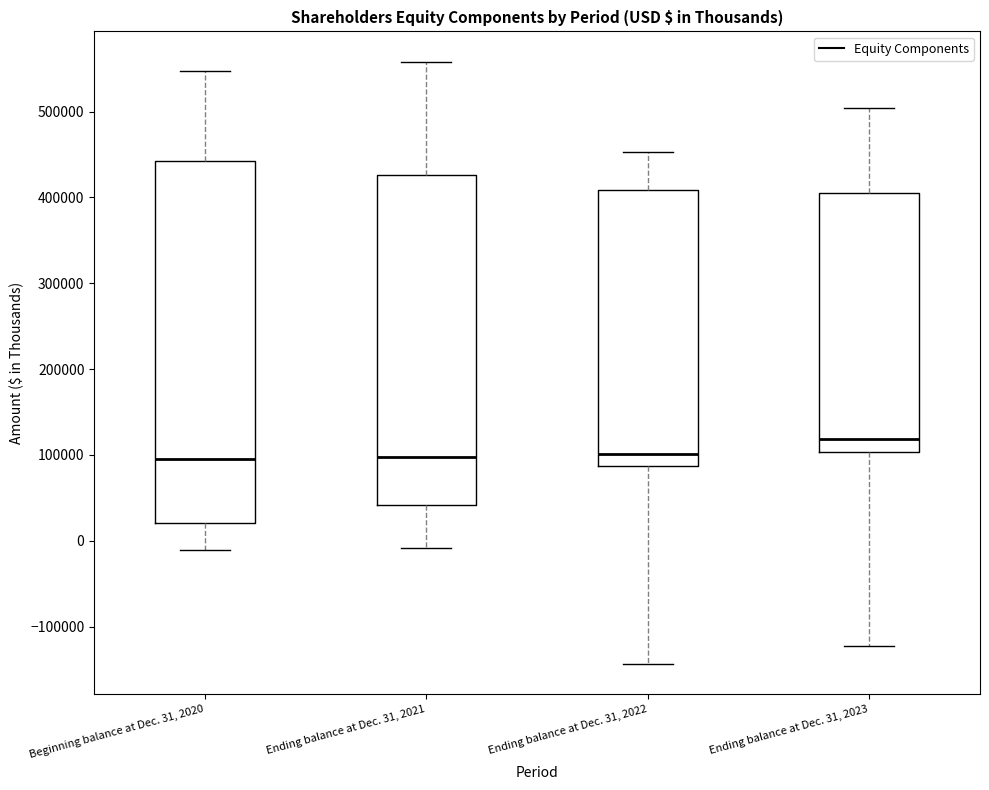

Comparing the boxes themselves (not the whiskers), which one is the tallest?

Beginning balance at Dec. 31, 2020